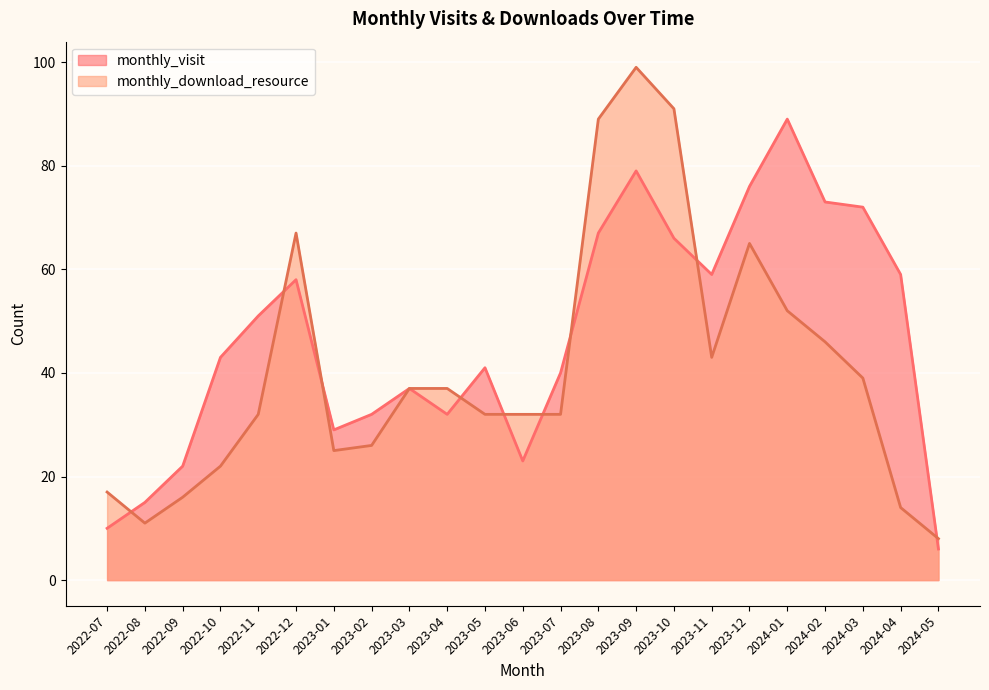

How many data points does each series have?

23